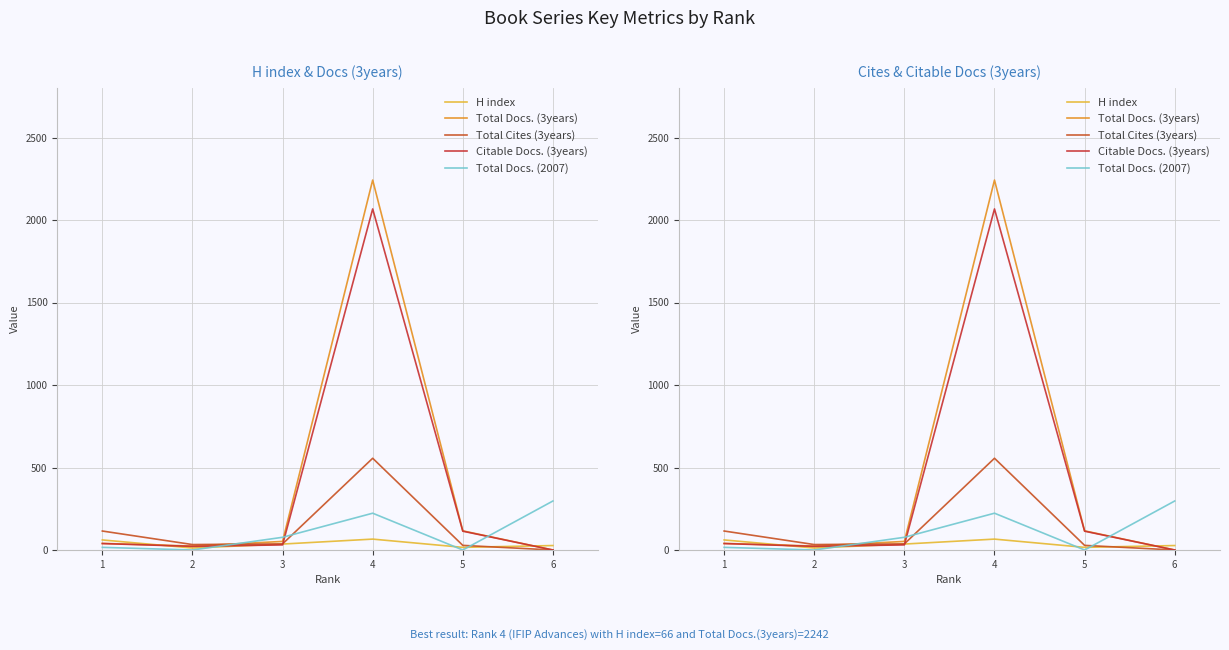

How many lines are shown in the chart?

5